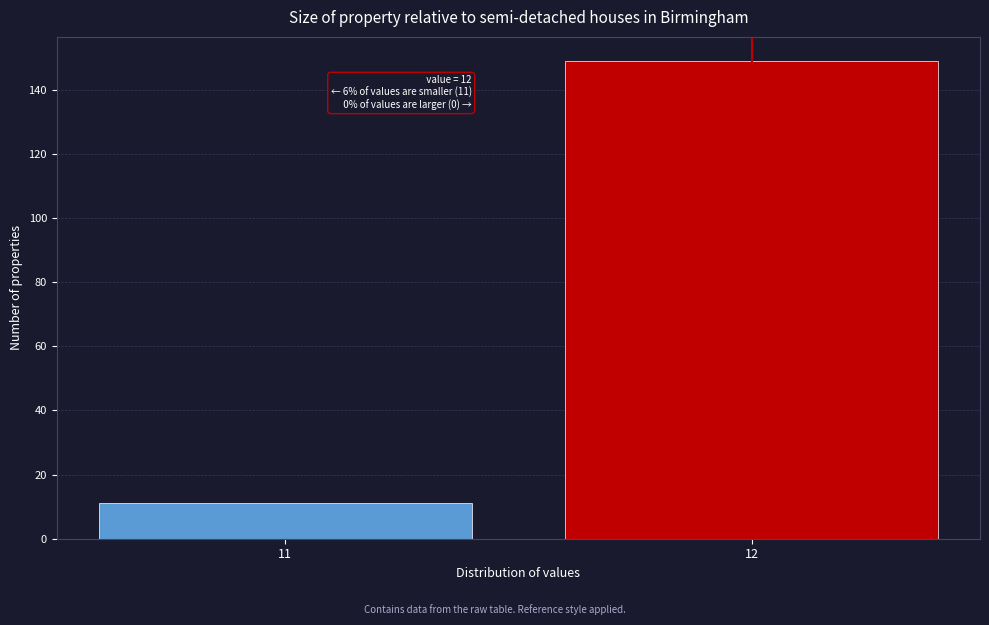

Reading left to right, extract all data points from this chart.

11=11	12=149